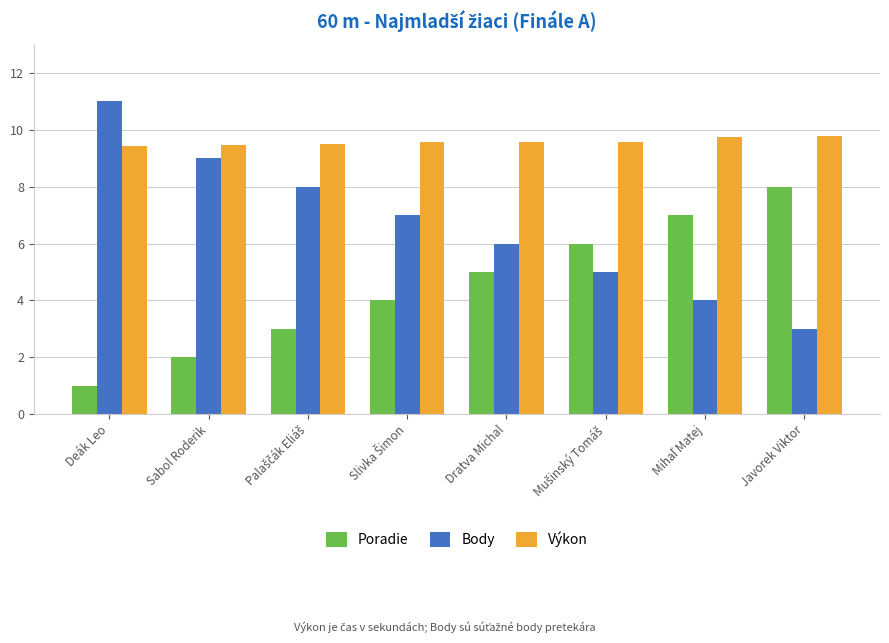

Count the Poradie values in the range 3 to 7.

5